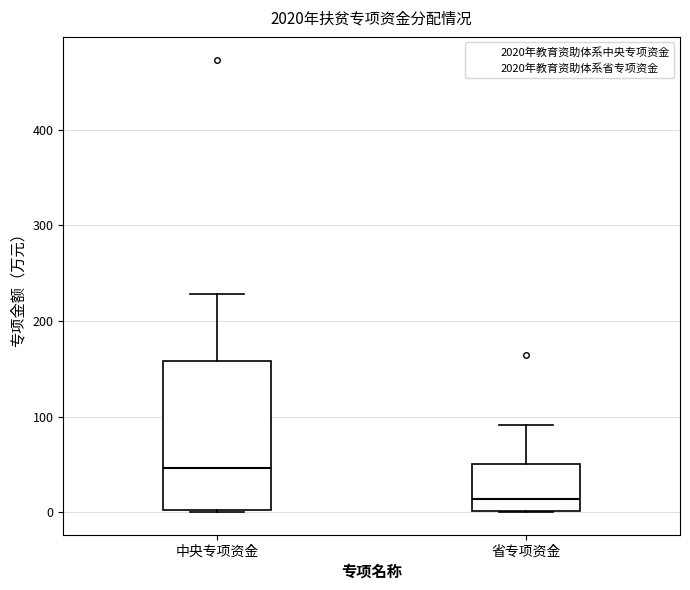

Reading left to right, transcribe this box plot: for each box, give where its median line is, the range the box spans, and where its two whiskers end, as read against the y-axis. The values are not printed on the chart, so give them approximately, as read against the axis.

中央专项资金: median 50, box 0 to 160, whiskers 0 to 230
省专项资金: median 10, box 0 to 50, whiskers 0 to 90